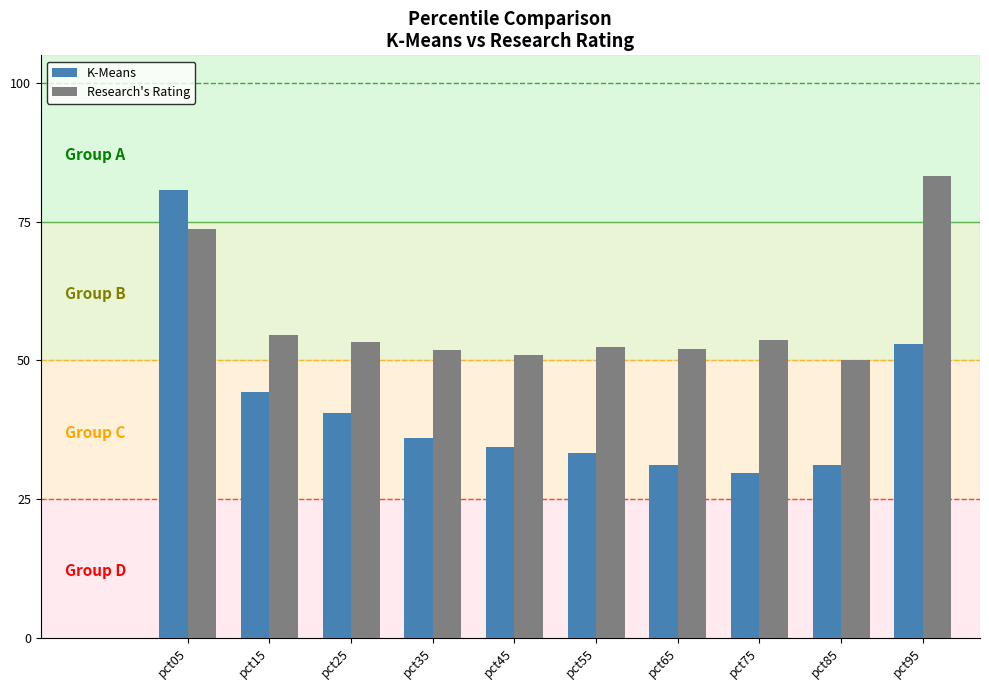

What is the difference between the maximum and second lowest values in the Research's Rating series?

32.2